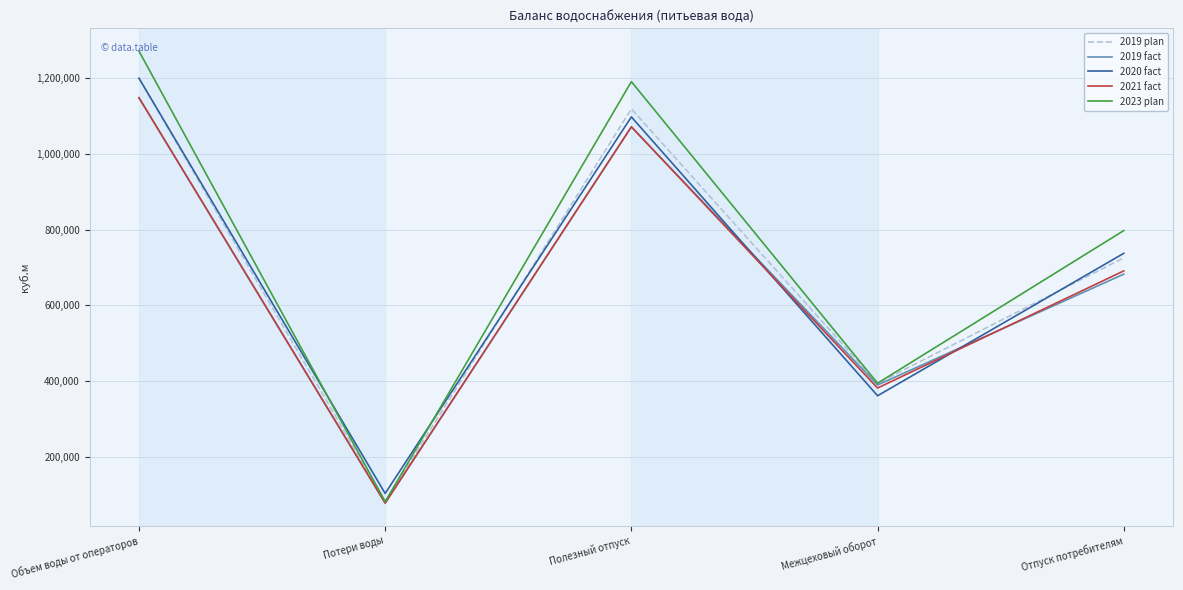

What is the average value of the 2023 plan series?

747044.8